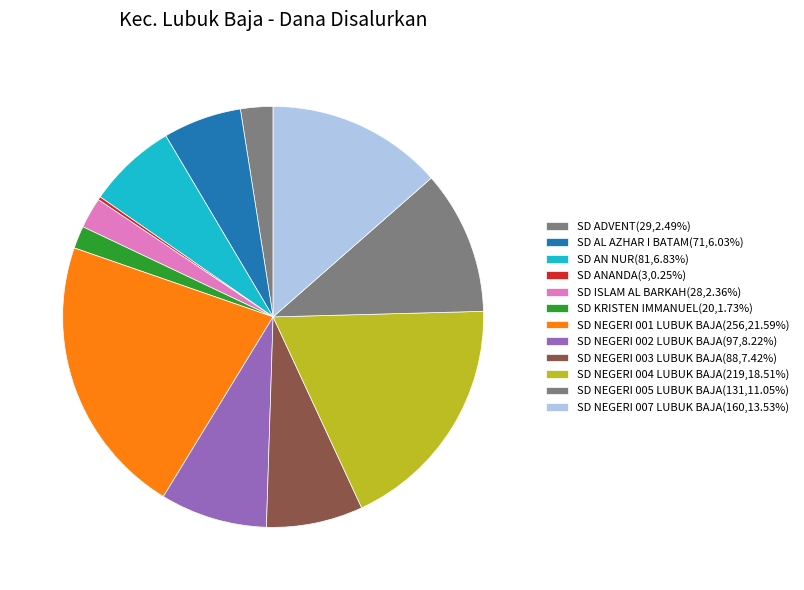

Is the sum of SD KRISTEN IMMANUEL and SD NEGERI 003 LUBUK BAJA greater than half?

No